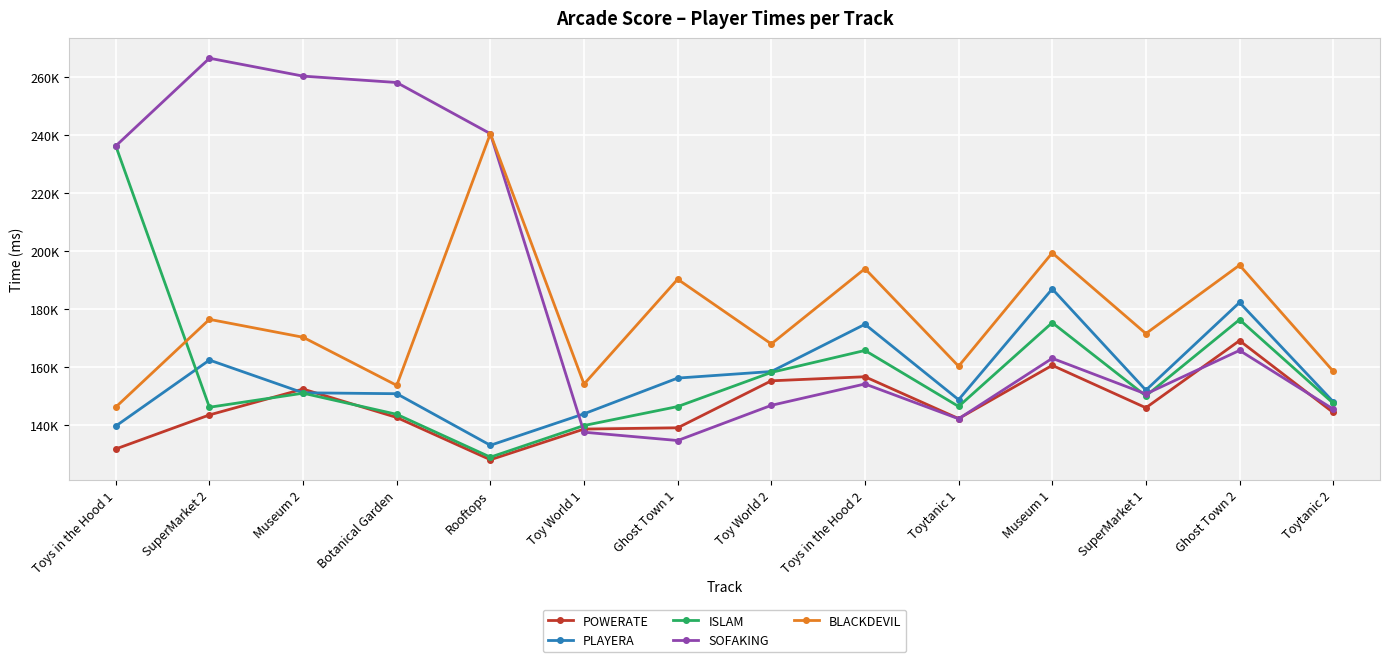

Read the POWERATE value at Ghost Town 2, to the nearest 100.

169200